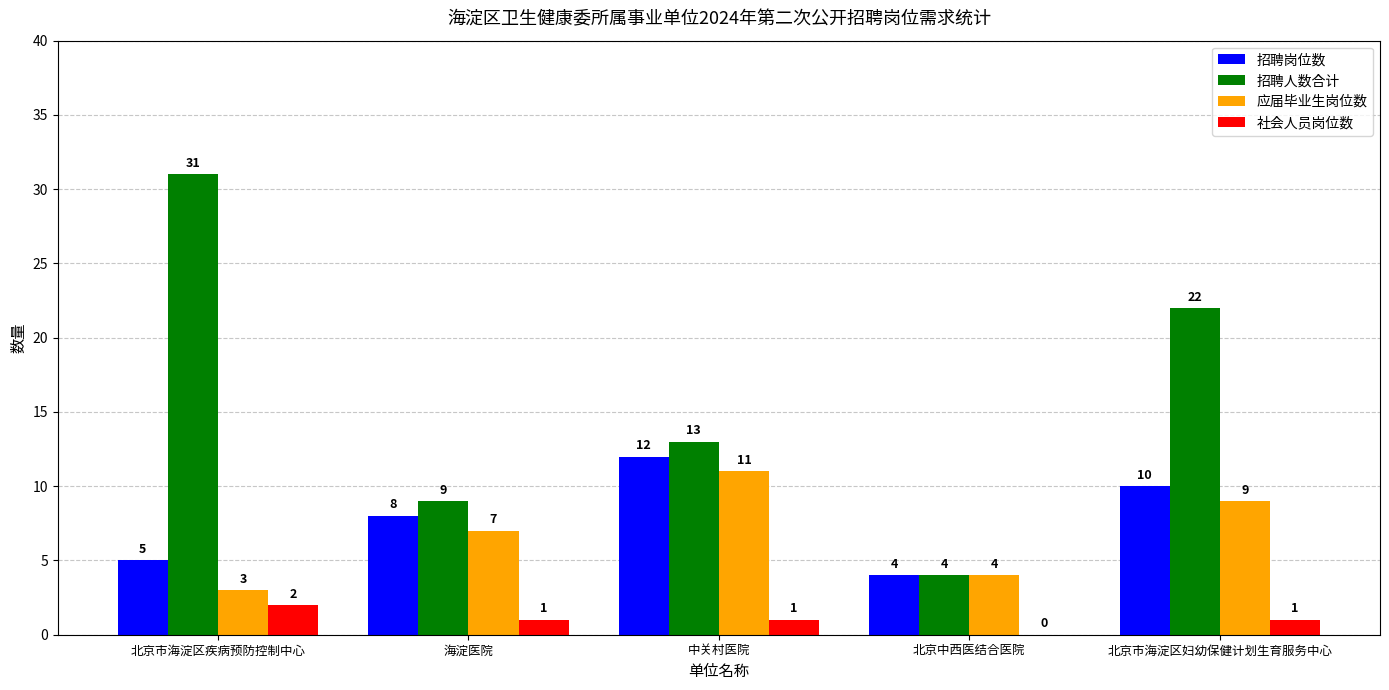

What value does the 应届毕业生岗位数 series have at 北京中西医结合医院?

4